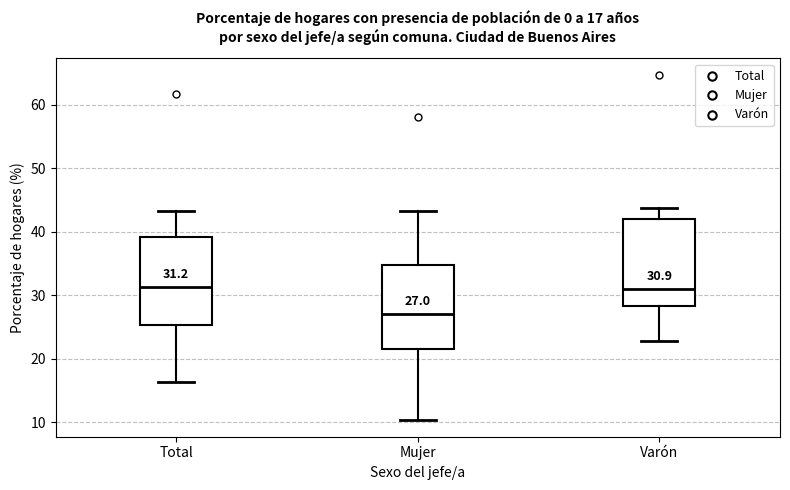

Which box has the lowest median line?

Mujer